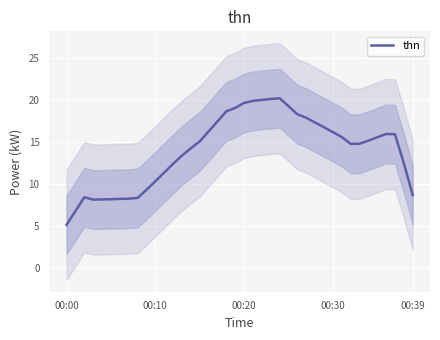

The value of thn at 00:39 is 15.0. True or false?

False